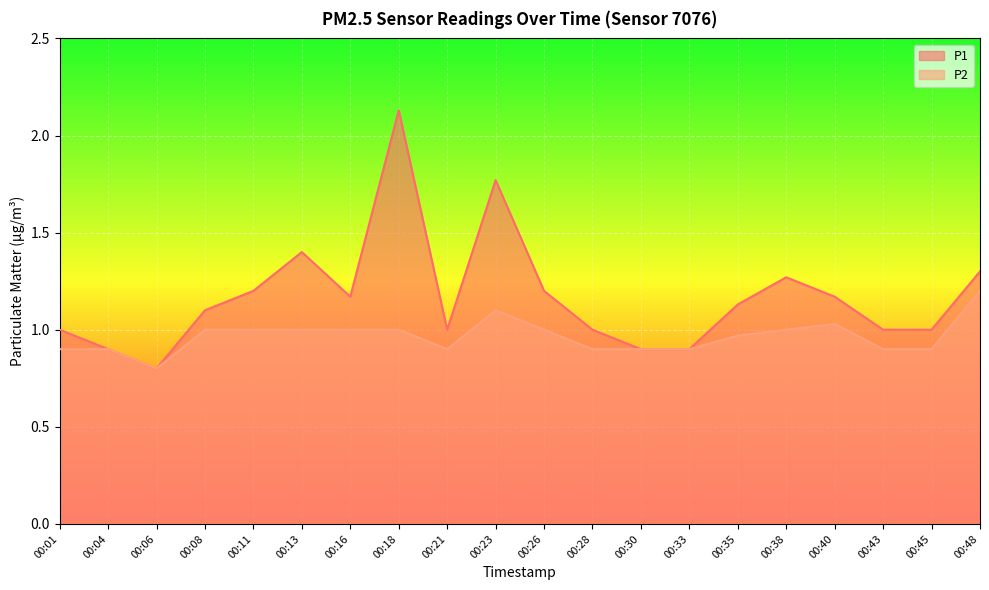

Is it true that P1 equals 1.8 at 00:23?

True